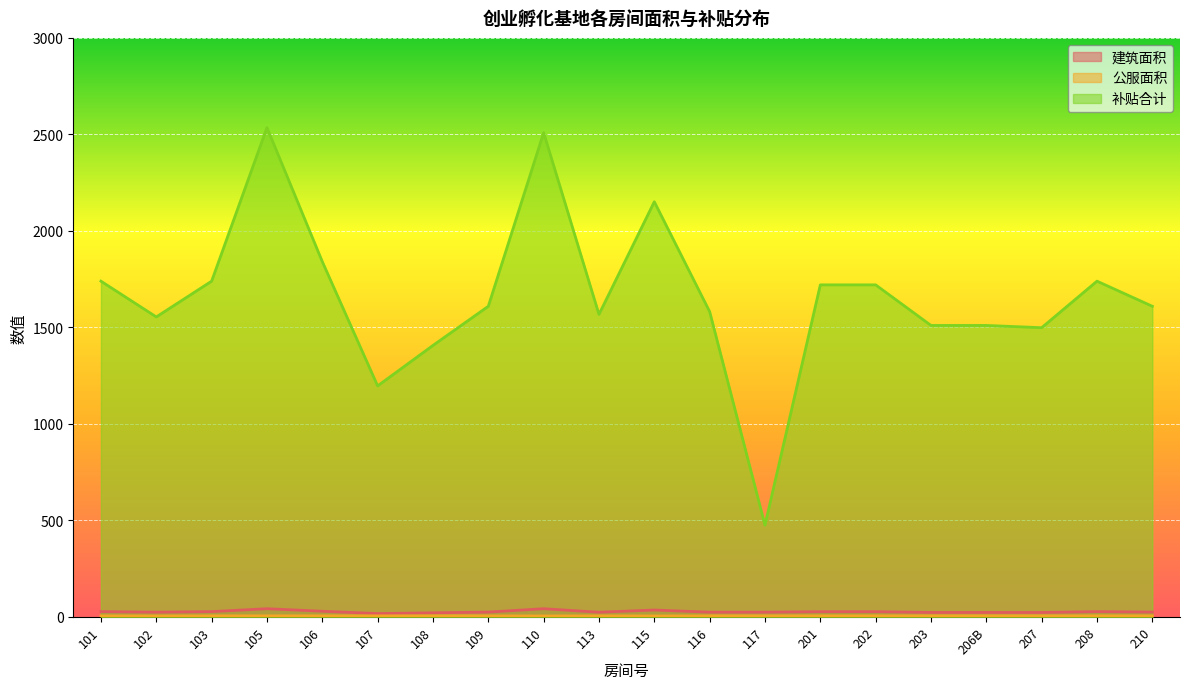

What is the value of the 补贴合计 point at the 20th from the left?

1609.3